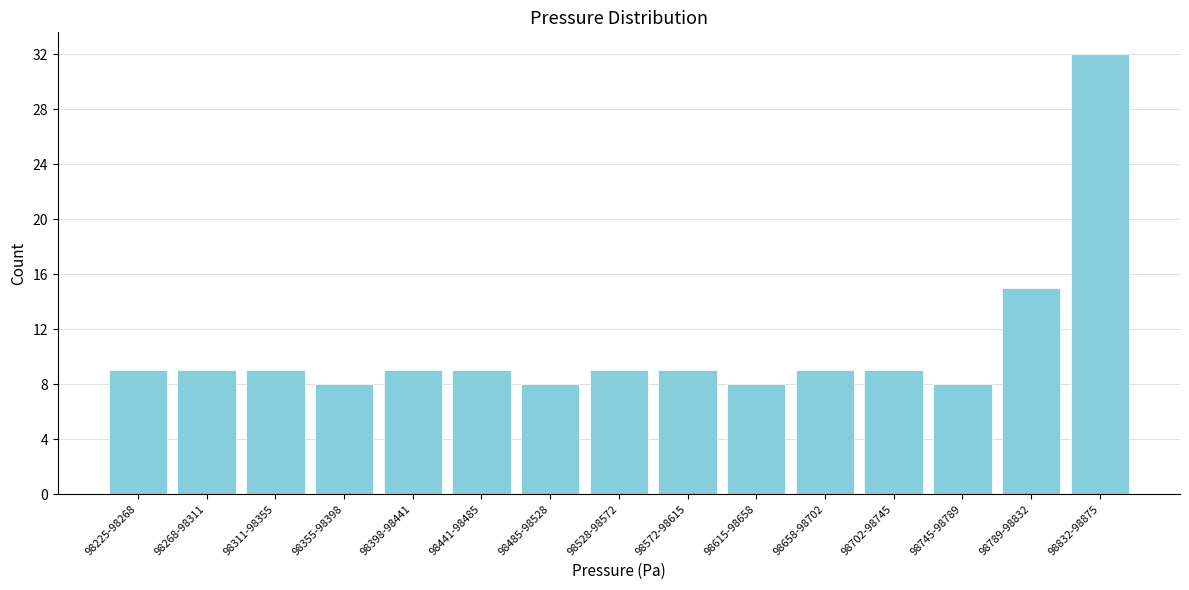

Reading left to right, what are all the values shown in this chart?

9	9	9	8	9	9	8	9	9	8	9	9	8	15	32